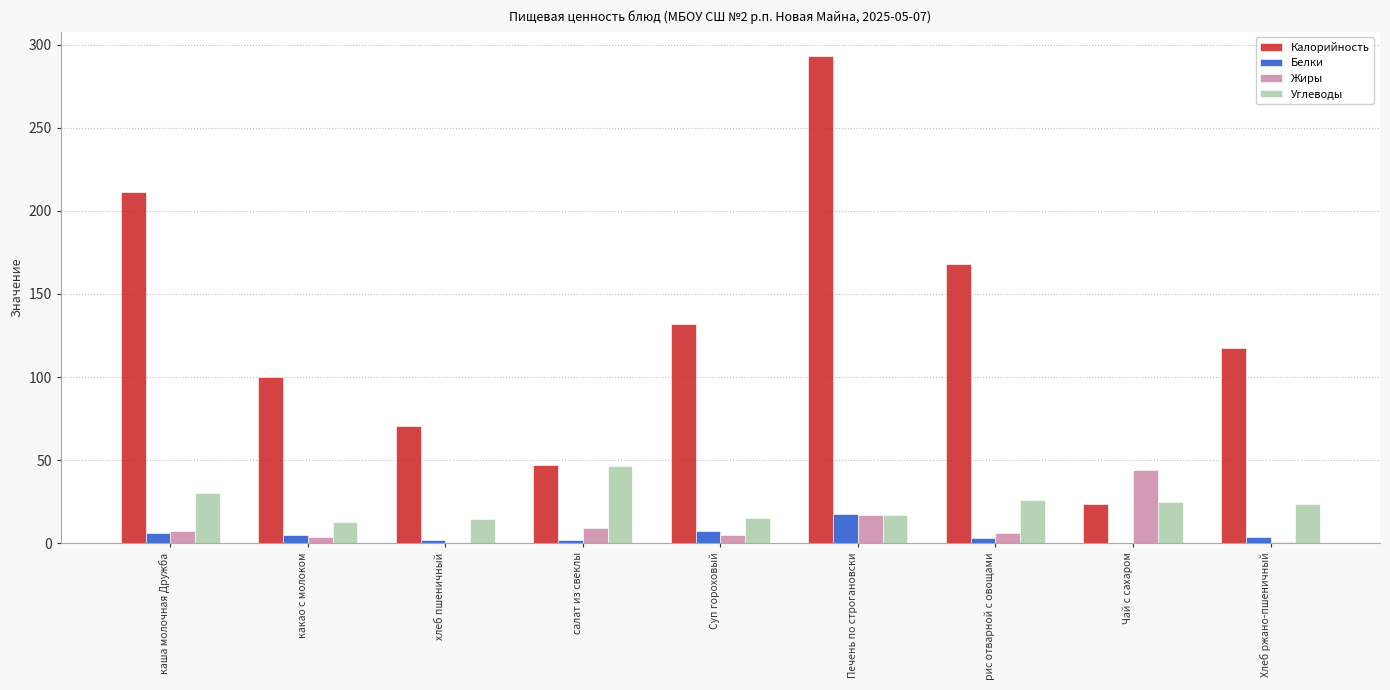

True or false: Углеводы has a value of 29.1 at Печень по строгановски.

False